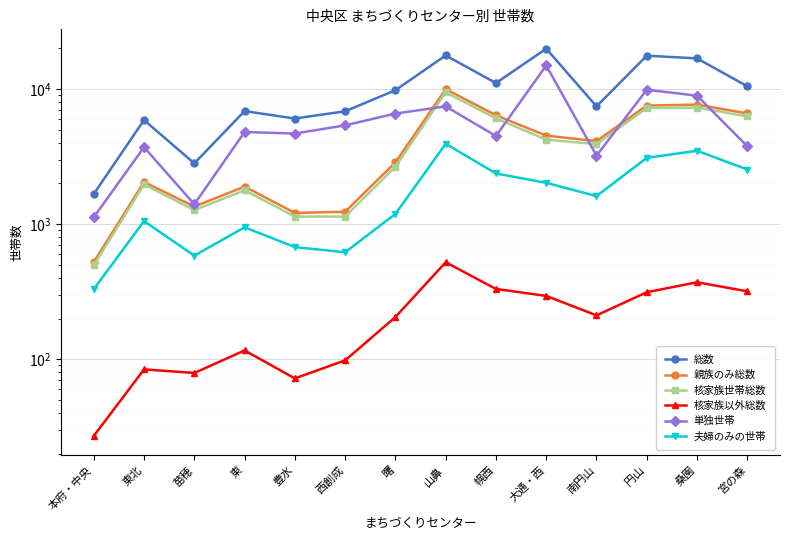

Which category has the highest value across all series?

大通・西